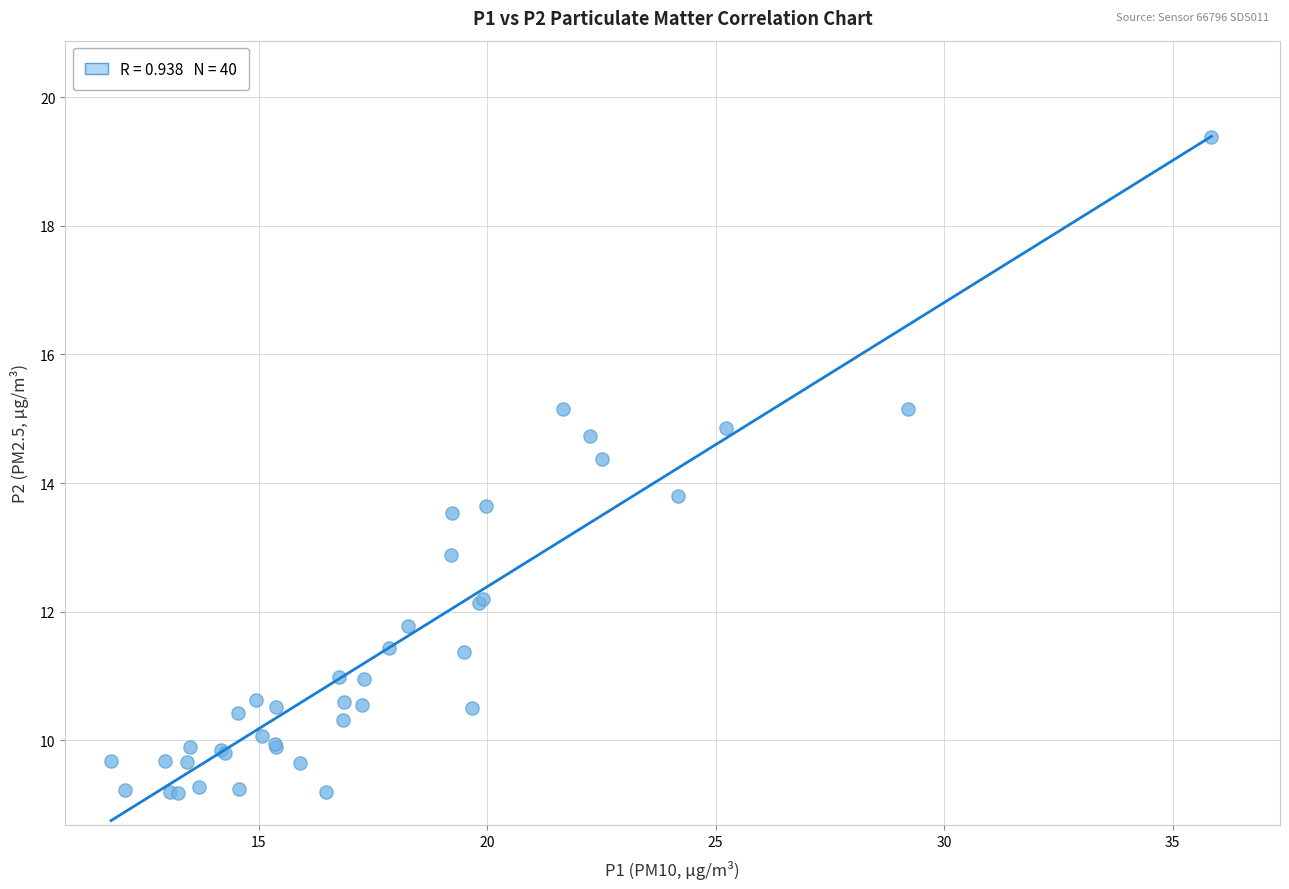

What Y value in the scatter plot is closest to 14?

13.8